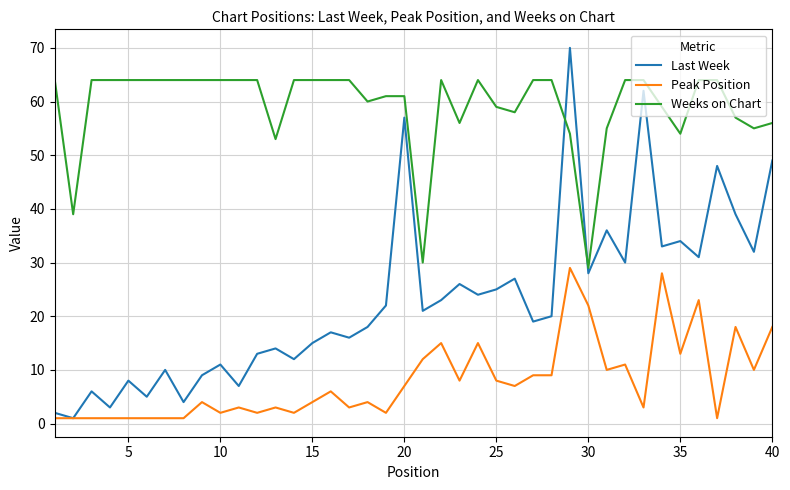

Does the chart display data point markers on the line(s)?

No